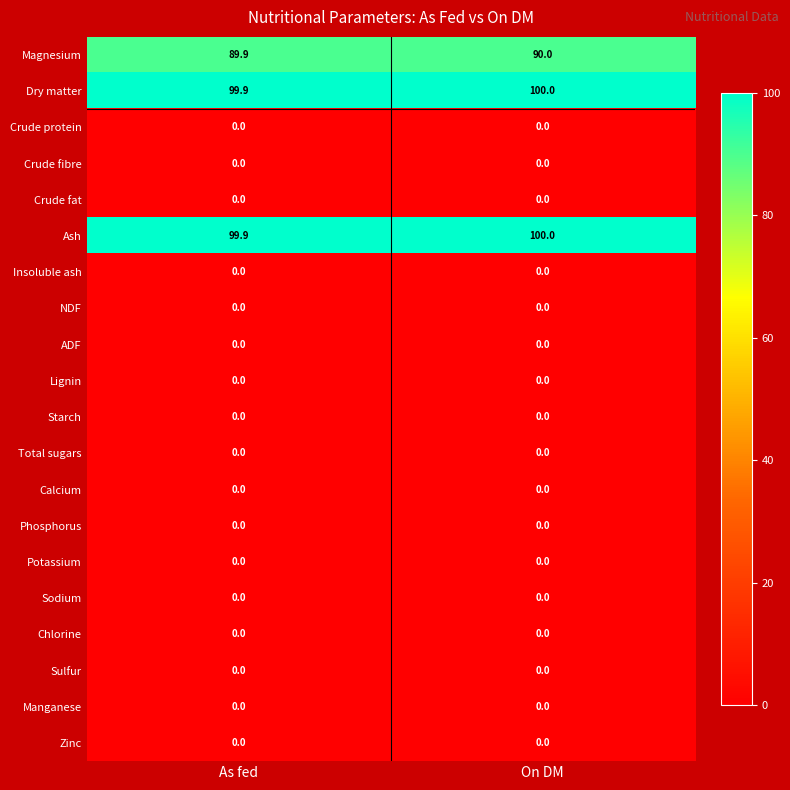

What is the greatest value displayed?

100.0